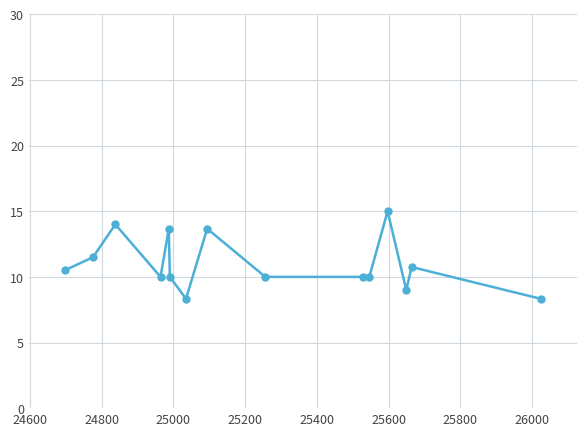

True or false: the data has more than 0 interior local peaks.

True